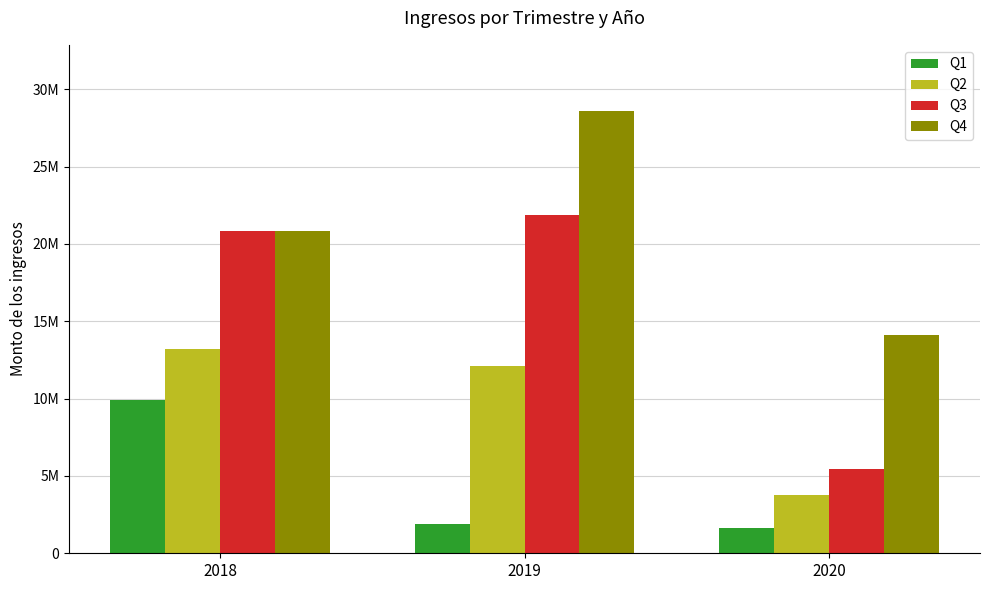

Reading left to right, list all the values displayed in this chart.

Q1: 2018=9887633.4	2019=1898752.0	2020=1653207.0
Q2: 2018=13229230.0	2019=12101312.0	2020=3783711.0
Q3: 2018=20861848.0	2019=21880341.0	2020=5475338.3
Q4: 2018=20861848.0	2019=28581550.7	2020=14142380.0